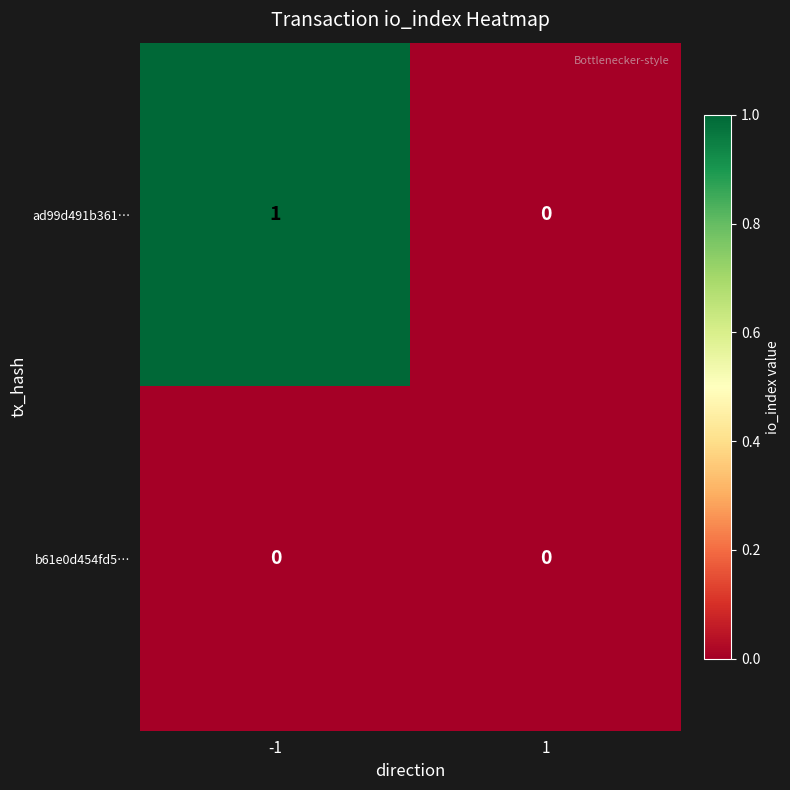

What is the total value across all series at -1?

1